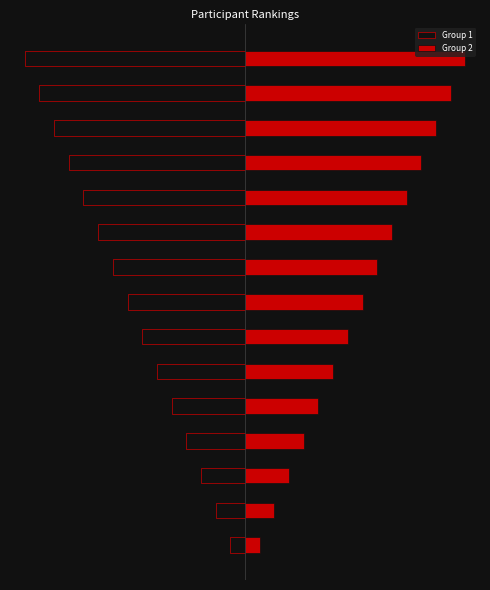

What are all the series names shown in the legend?

Group 1, Group 2